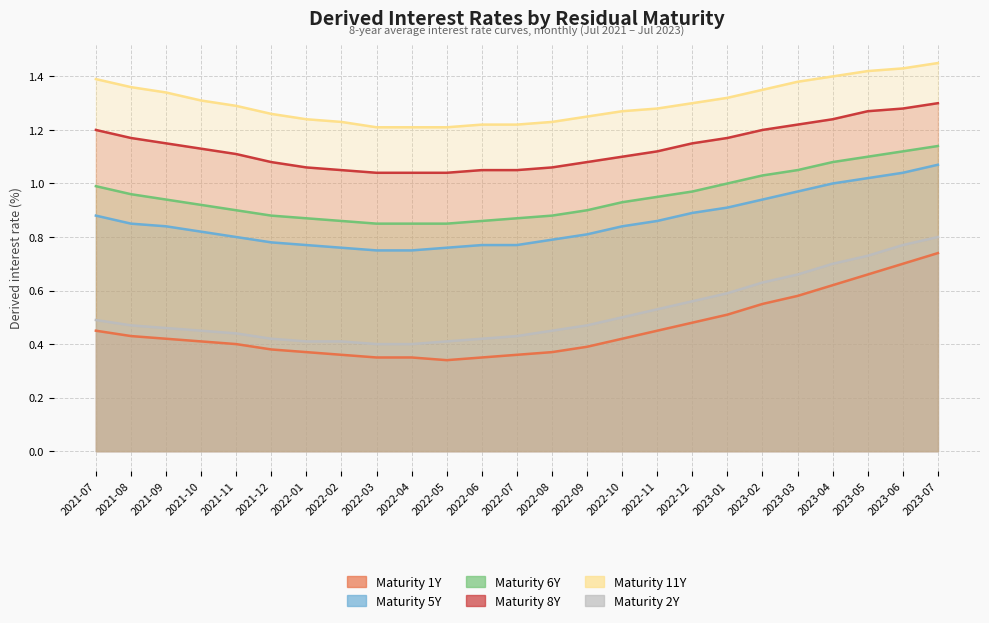

What is the highest value of the Maturity 5Y series?

1.1